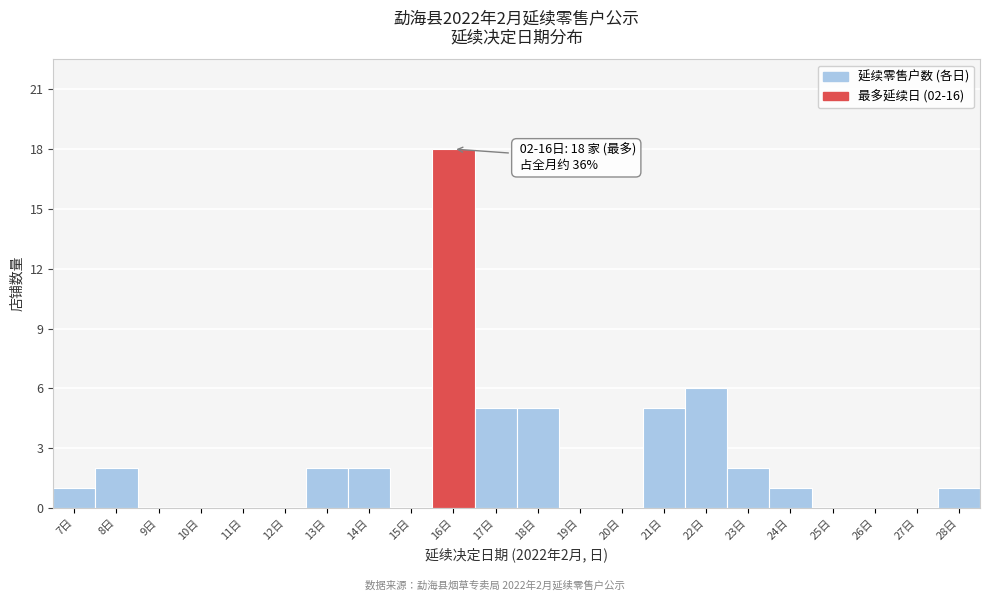

Over which range of the x-axis is the bar tallest?

15.5 to 16.5